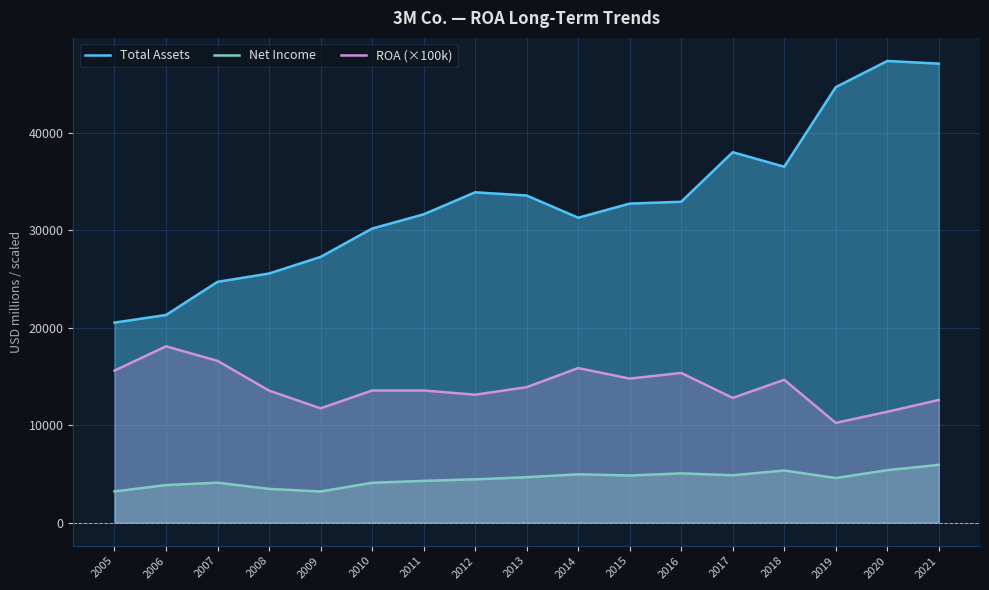

True or false: ROA (×100k) and Net Income cross at least once.

False